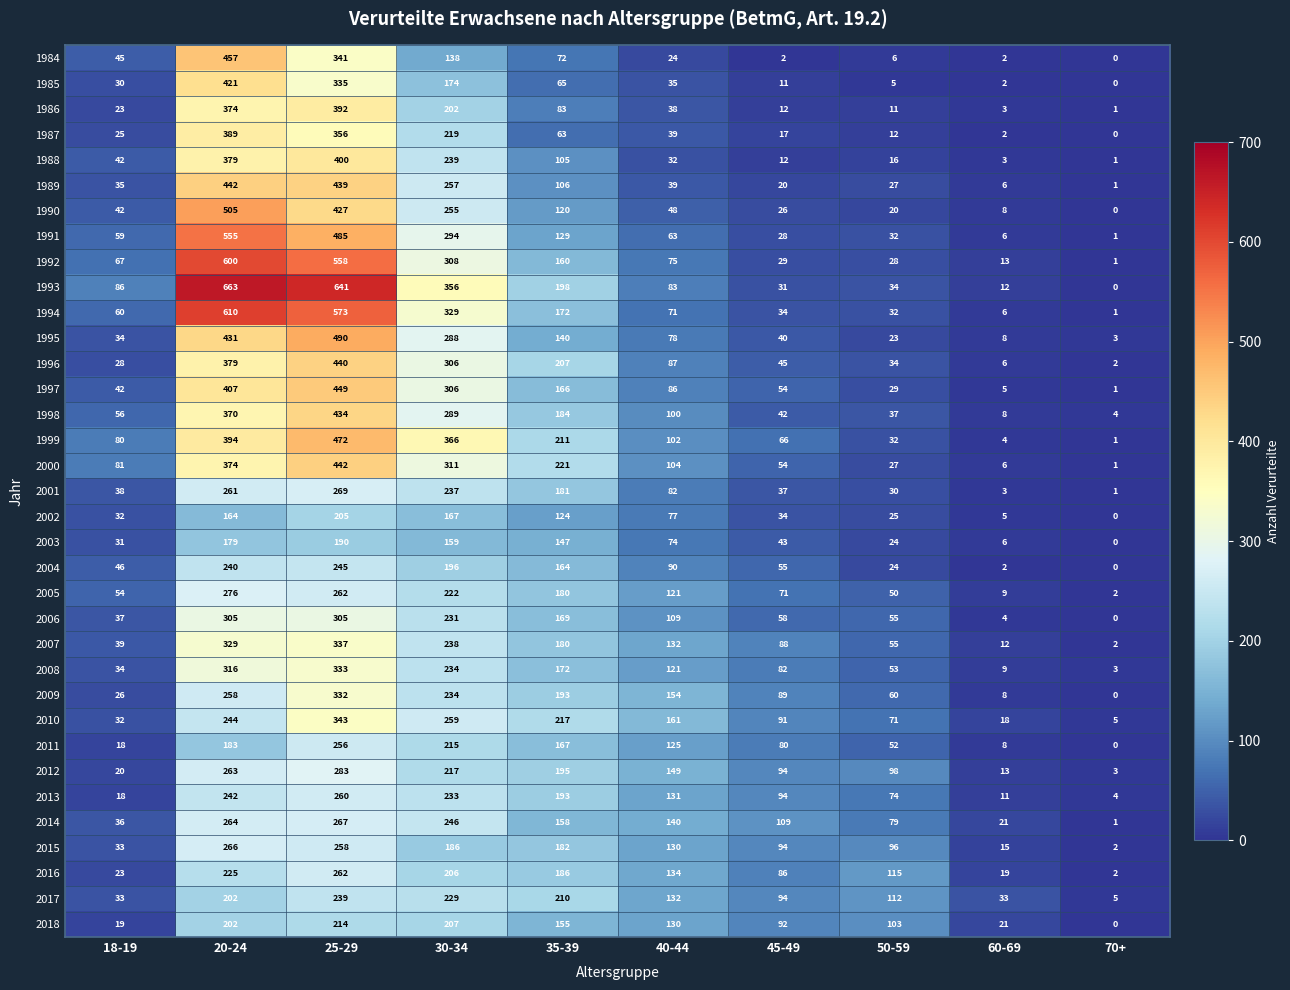

Where is 1994 nearest to the value 305?

30-34